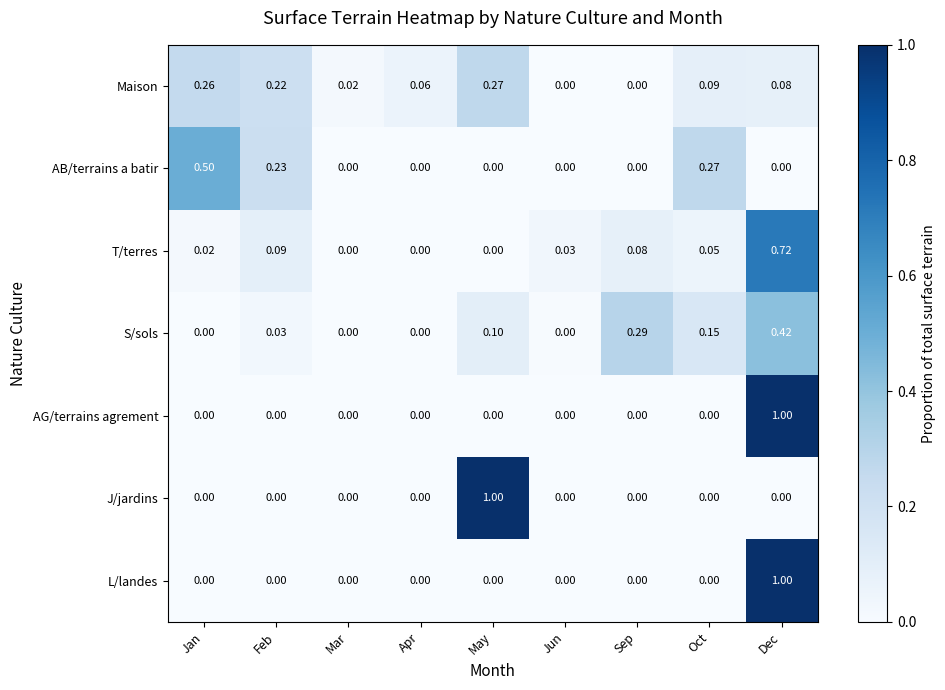

How many data points does each series have?

9